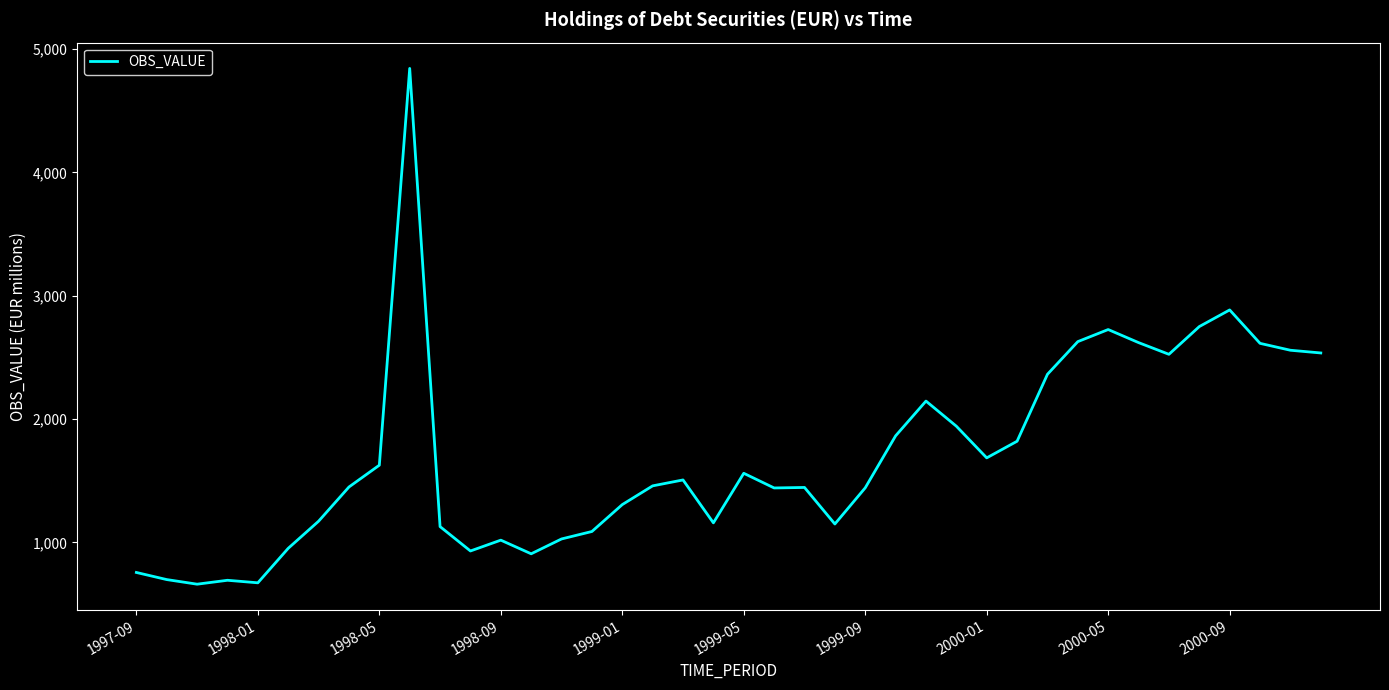

What is the maximum value shown in the chart?

4844.1